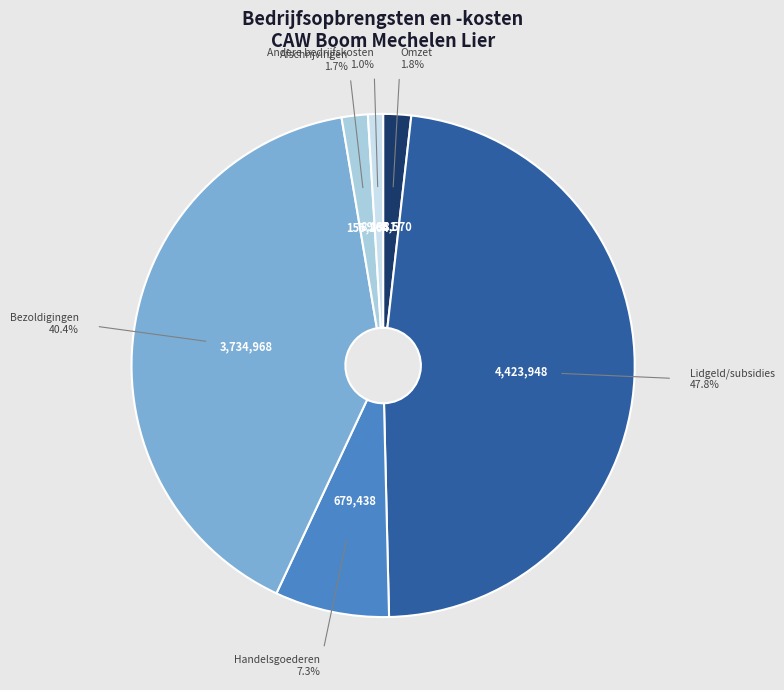

To the nearest percent, what portion does Afschrijvingen represent?

2%